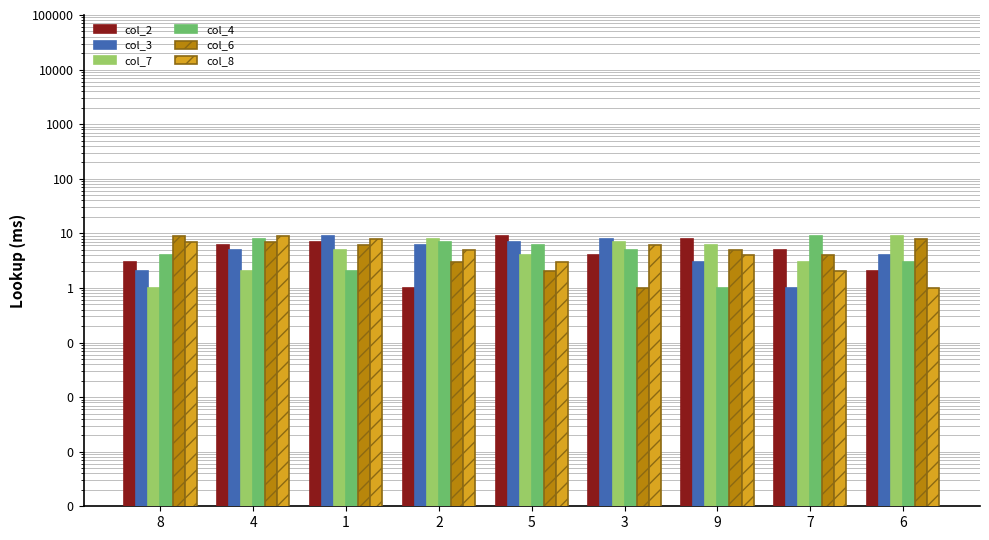

Between 1 and 6, which is larger?

1